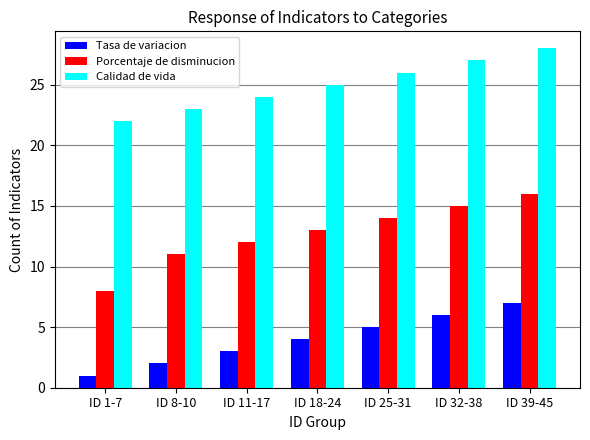

Rank the series at ID 1-7 from highest to lowest value.

Calidad de vida, Porcentaje de disminucion, Tasa de variacion